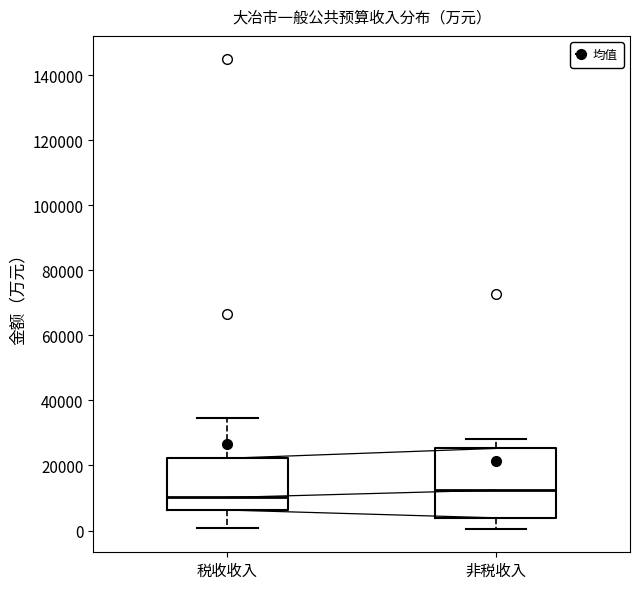

Reading left to right, transcribe this box plot: for each box, give where its median line is, the range the box spans, and where its two whiskers end, as read against the y-axis. The values are not printed on the chart, so give them approximately, as read against the axis.

税收收入: median 10000, box 6000 to 22000, whiskers 0 to 34000
非税收入: median 12000, box 4000 to 26000, whiskers 0 to 28000